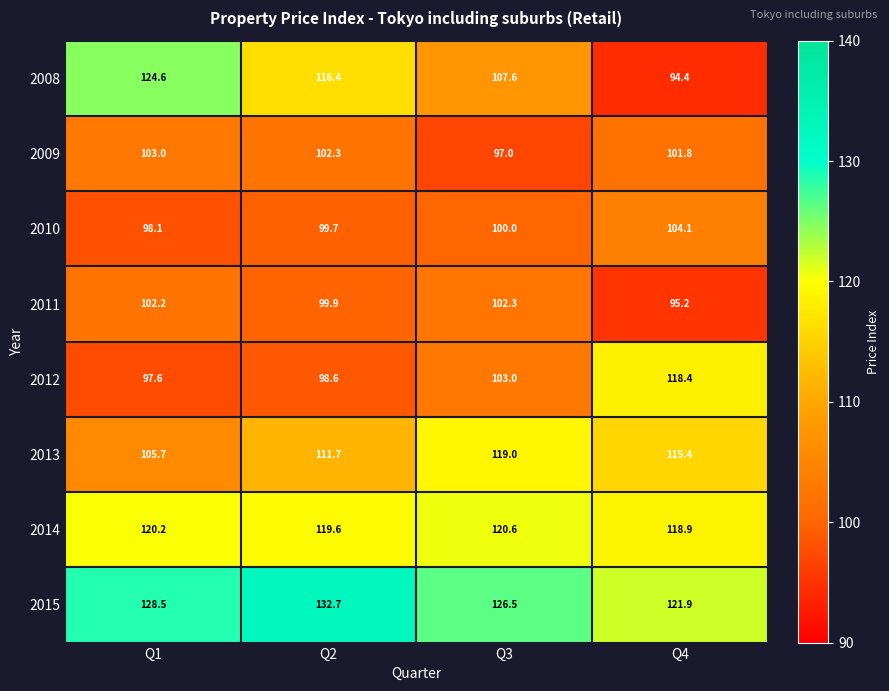

The 2015 series shows 65.7 at Q2. True or false?

False